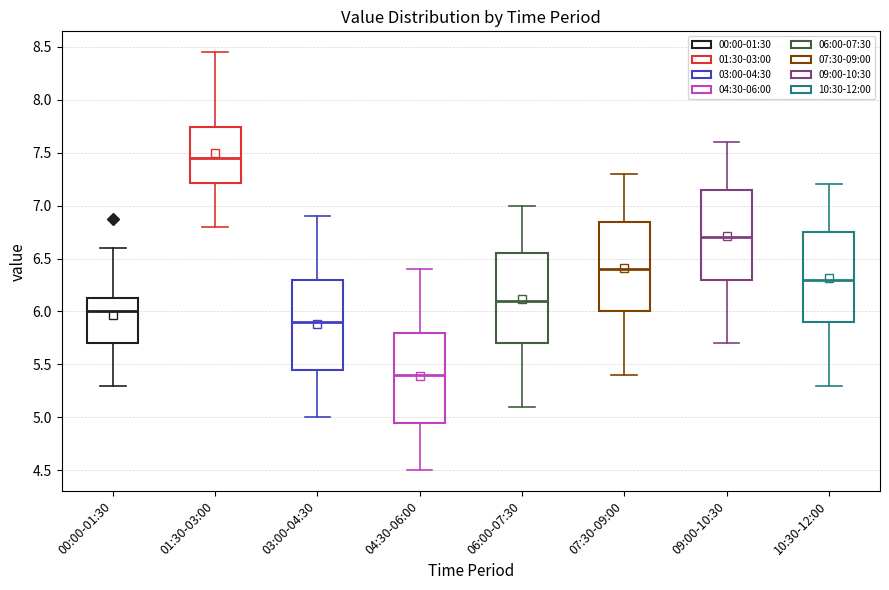

Where does the median line of the box for 10:30-12:00 sit on the y-axis? The values are not printed on the chart, so give them approximately, as read against the axis.

6.30